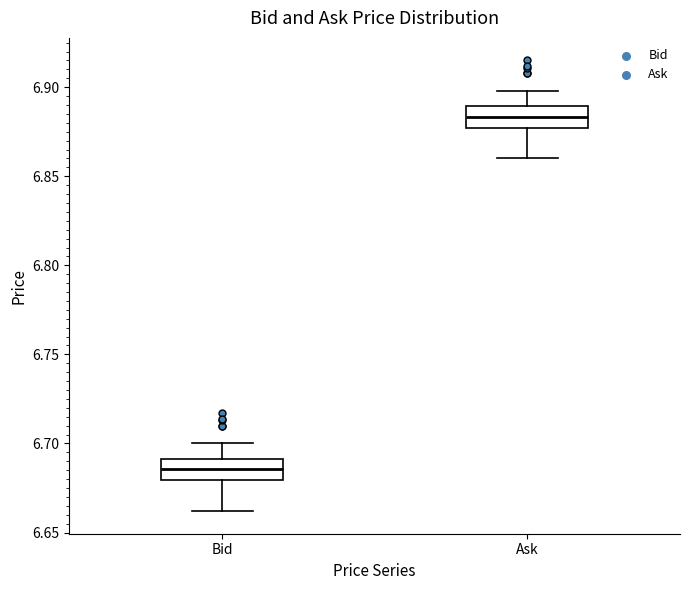

Where does the lower whisker of the box for Bid end on the y-axis? The values are not printed on the chart, so give them approximately, as read against the axis.

6.660